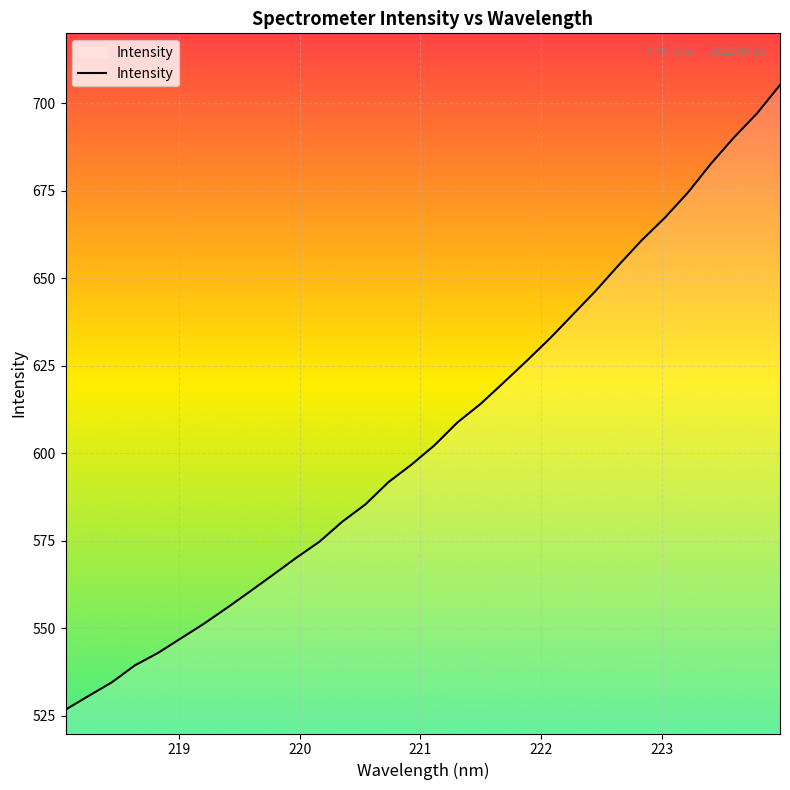

What is the smallest value displayed?

526.8